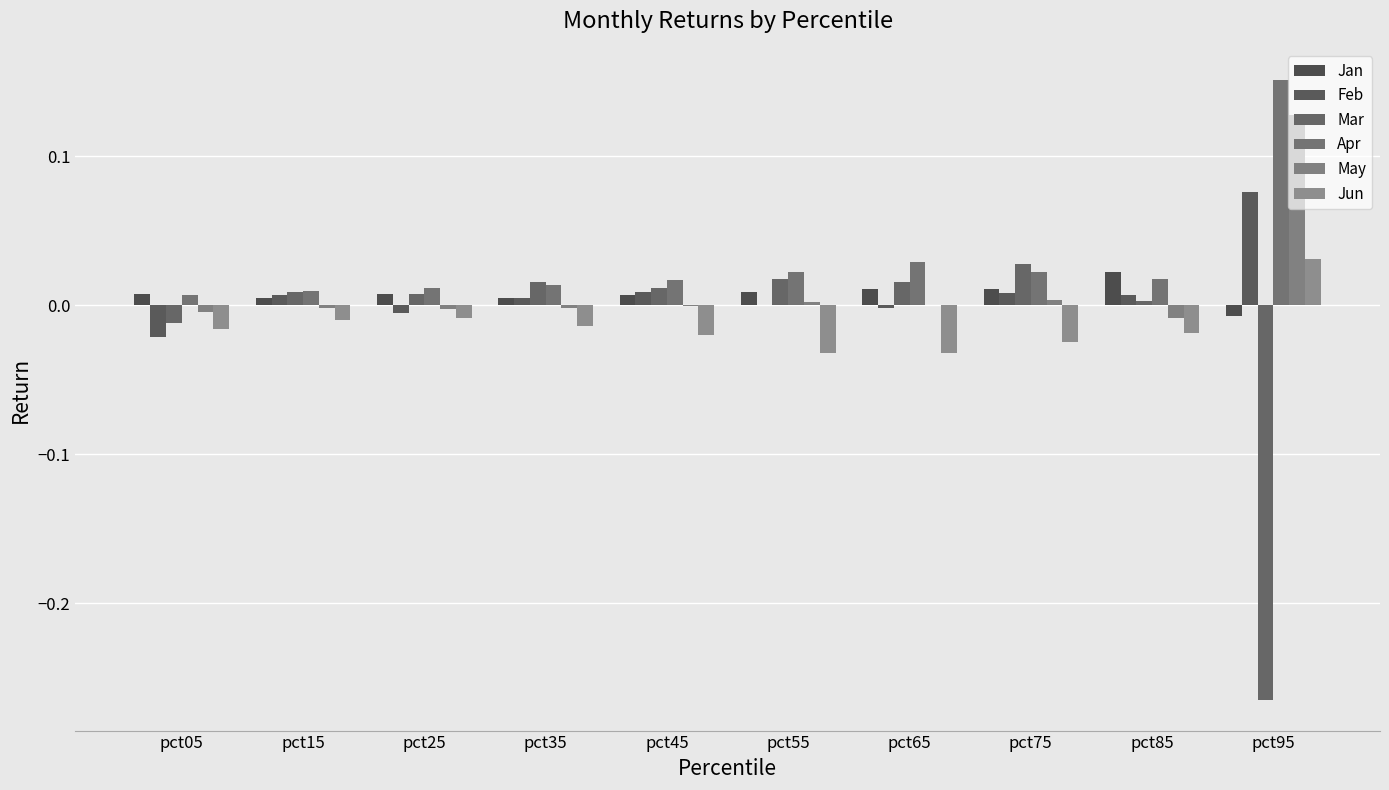

True or false: Apr has a value of 0.0 at pct85.

False